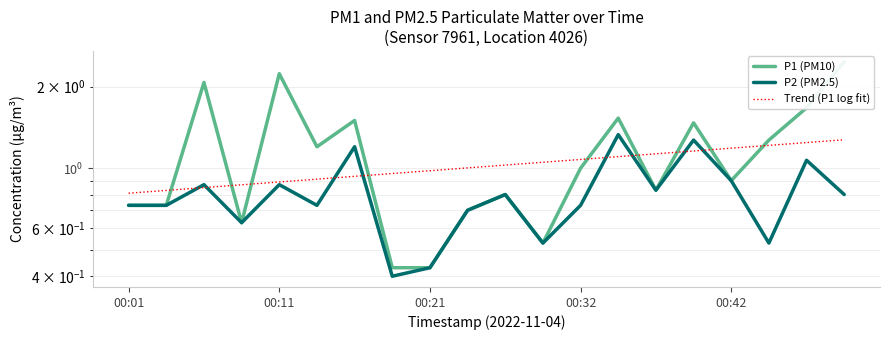

Rank the series by their maximum value, from highest to lowest.

P1 (PM10), P2 (PM2.5), Trend (P1 log fit)